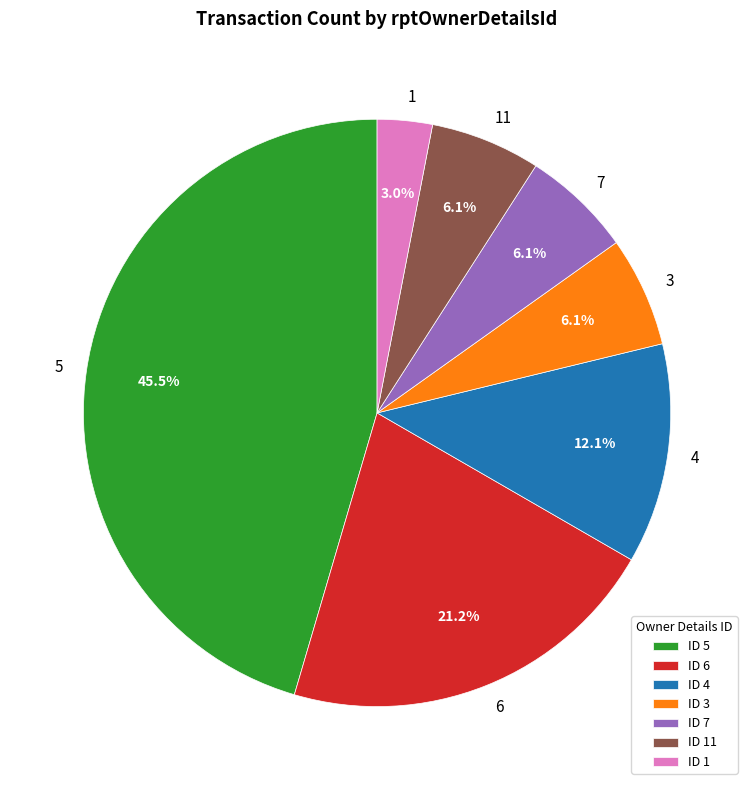

What percentage is the 6 slice, to the nearest percent?

21%